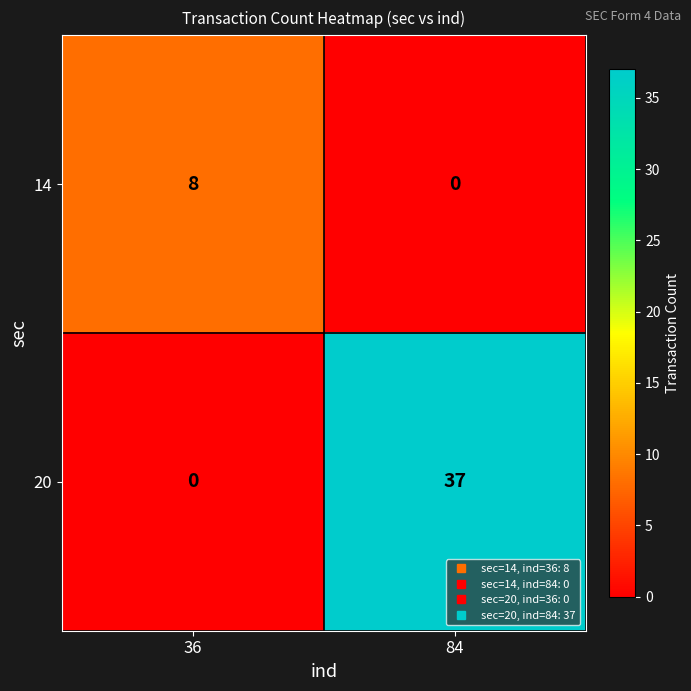

What is the sum of the 14 values at 84 and 36?

8